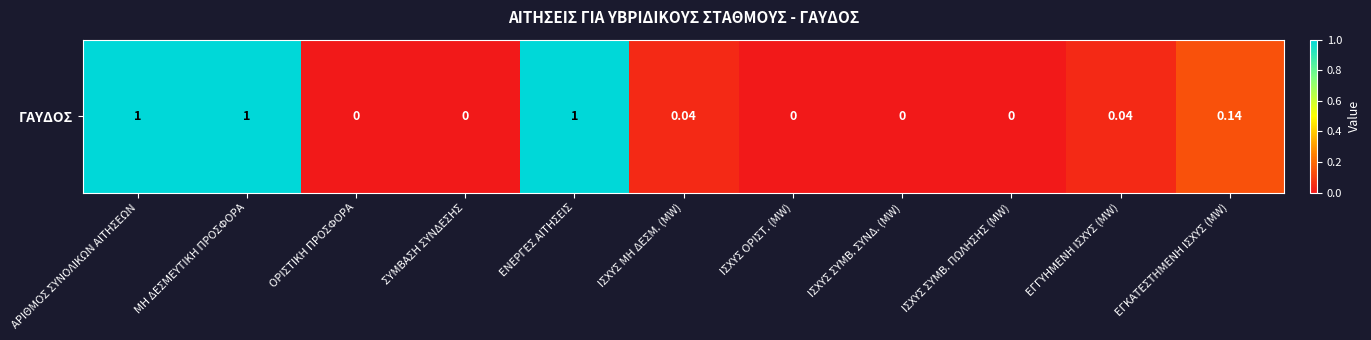

Is it true that the value at ΙΣΧΥΣ ΣΥΜΒ. ΠΩΛΗΣΗΣ (MW) is -0.6?

False